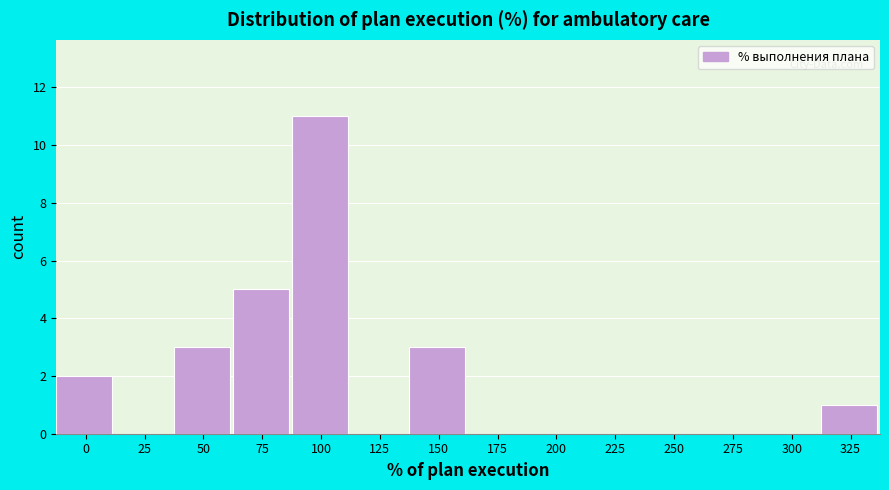

Reading left to right, list all the values displayed in this chart.

0=2	25=0	50=3	75=5	100=11	125=0	150=3	175=0	200=0	225=0	250=0	275=0	300=0	325=1